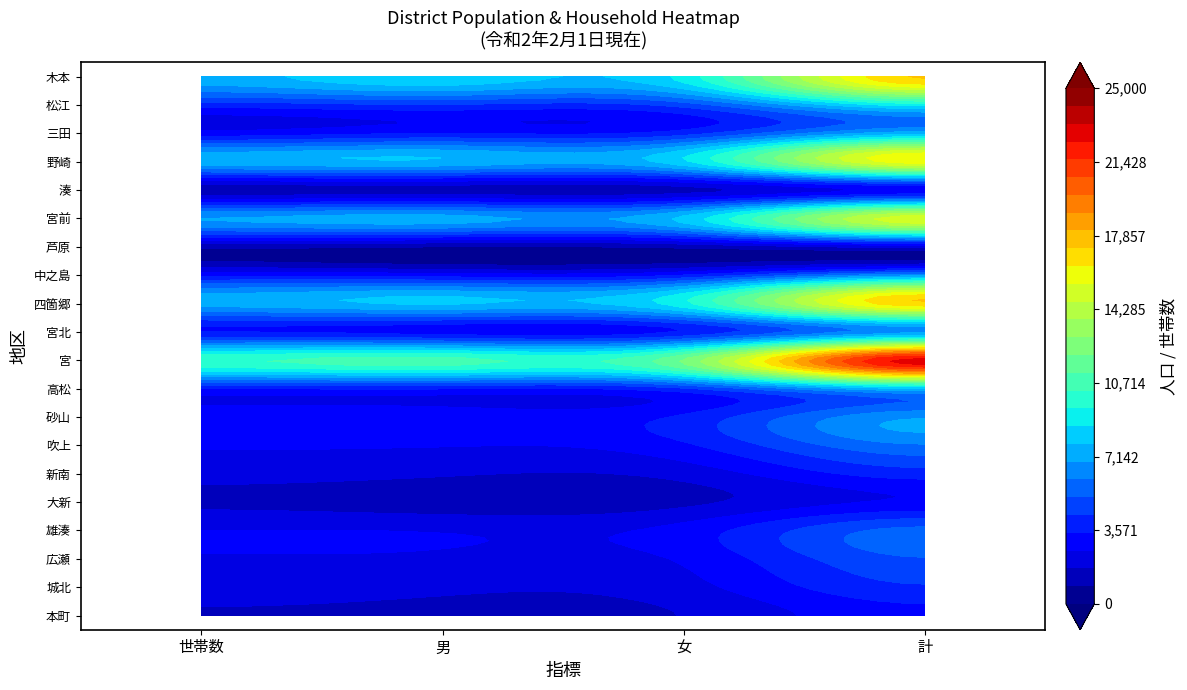

Rank the series by their maximum value, from lowest to highest.

芦原, 大新, 湊, 本町, 新南, 城北, 広瀬, 雄湊, 吹上, 中之島, 宮北, 砂山, 三田, 高松, 松江, 宮前, 野崎, 四箇郷, 木本, 宮